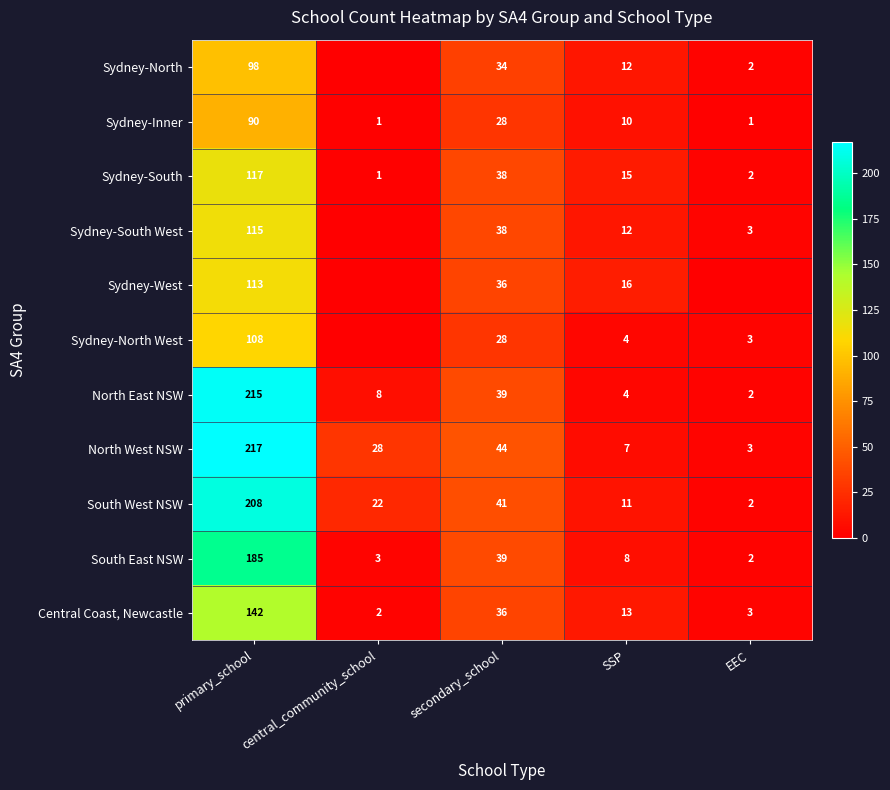

The North West NSW series shows 58 at secondary_school. True or false?

False